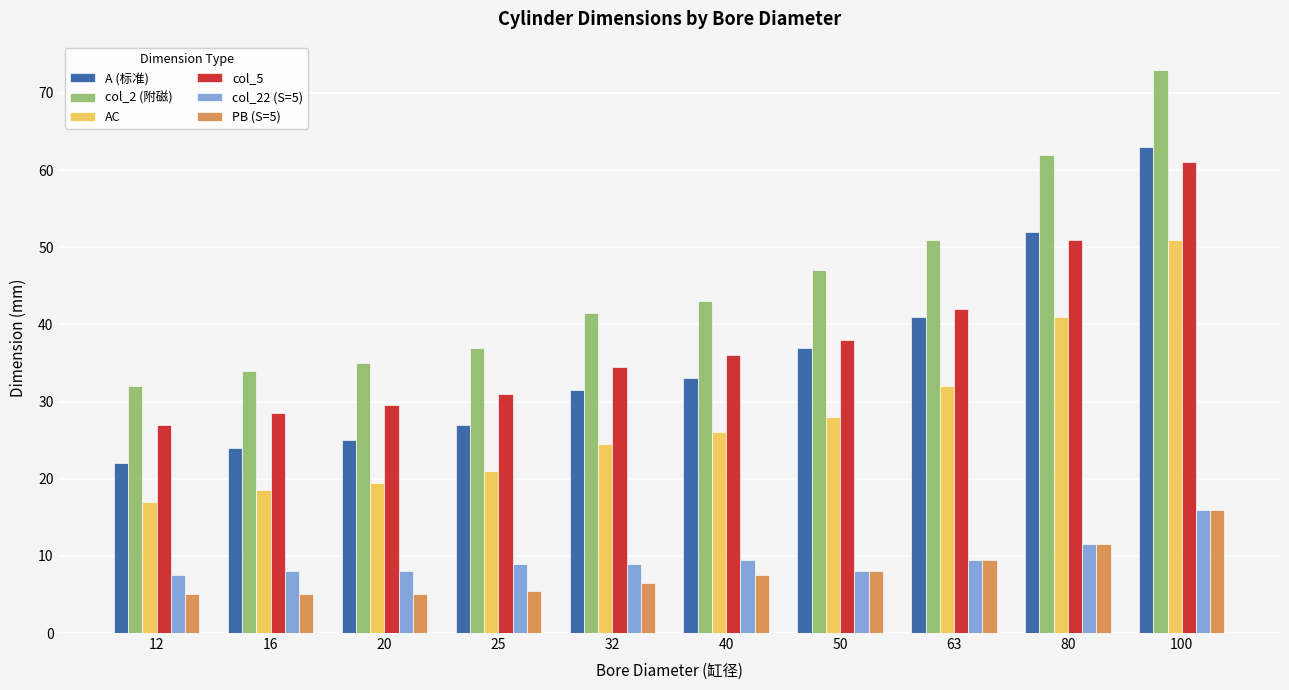

What is the value of the AC bar at the 3rd from the left?

19.5